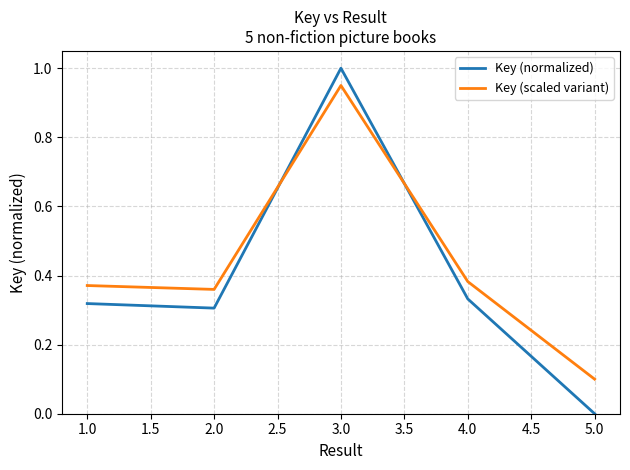

True or false: Key (normalized) and Key (scaled variant) intersect in this chart.

True